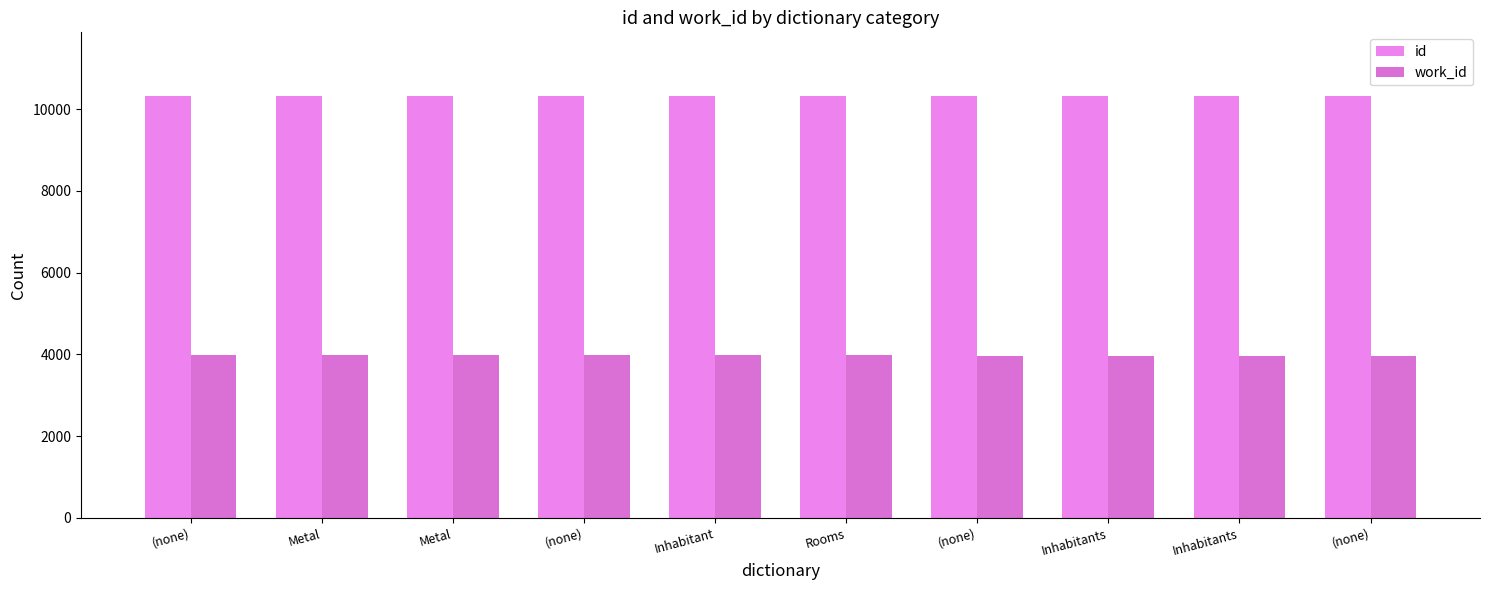

Between Inhabitants and (none), which is larger?

Inhabitants